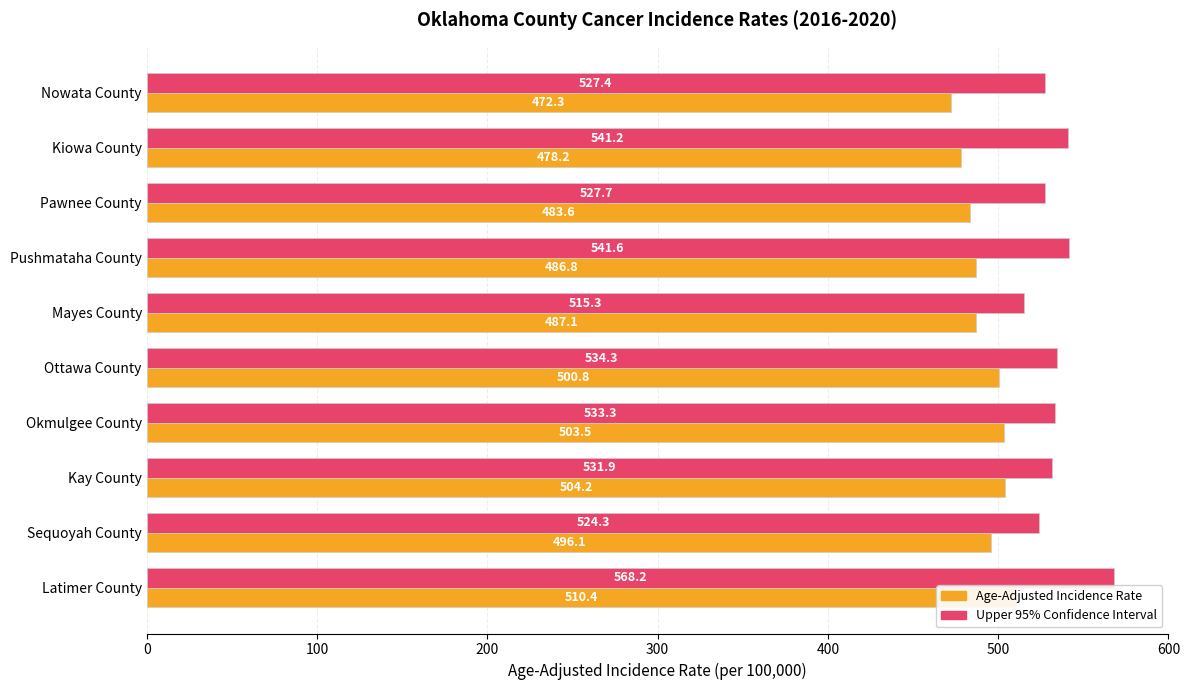

True or false: Age-Adjusted Incidence Rate has a value of 510.4 at Latimer County.

True